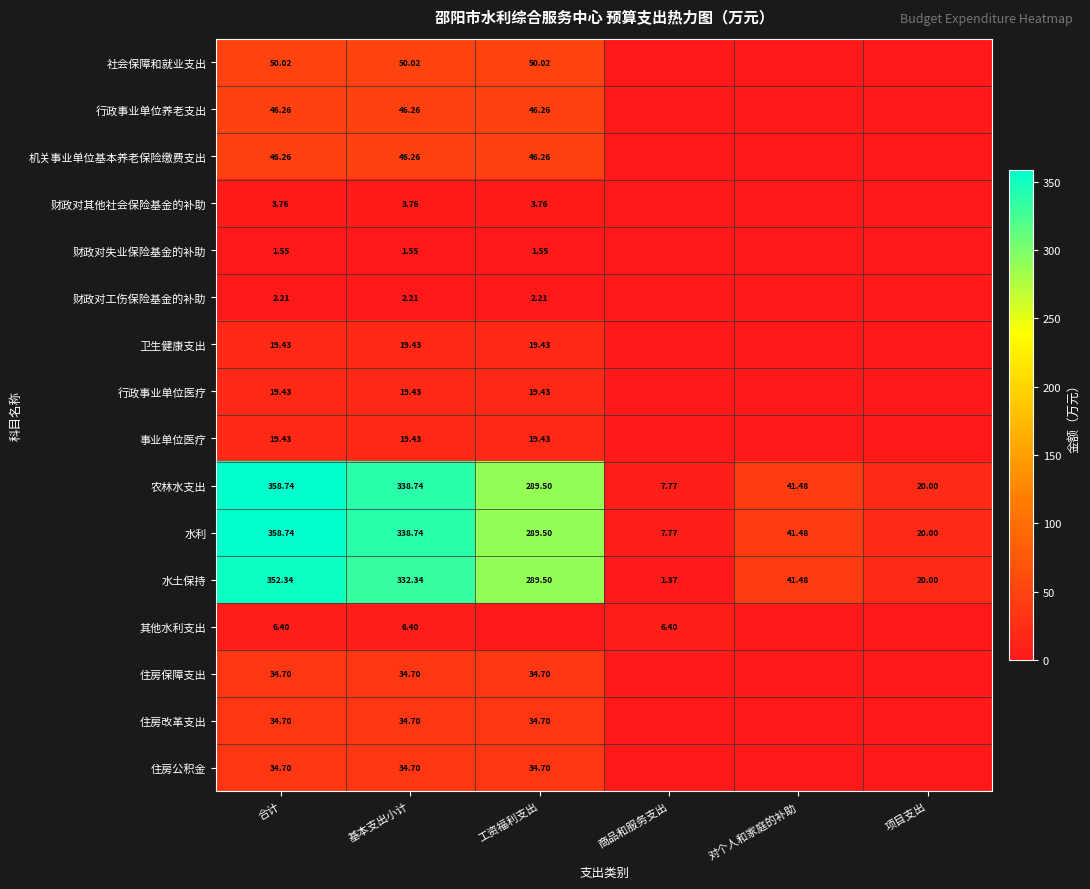

Where is 水利 nearest to the value 183?

工资福利支出